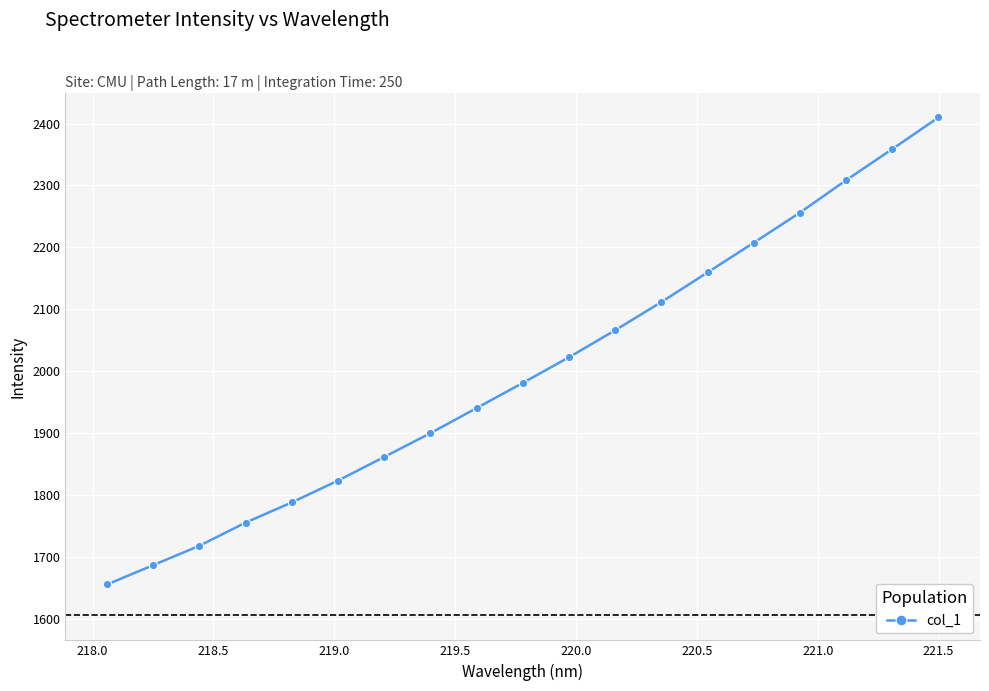

True or false: the data has more than 2 interior local peaks.

False